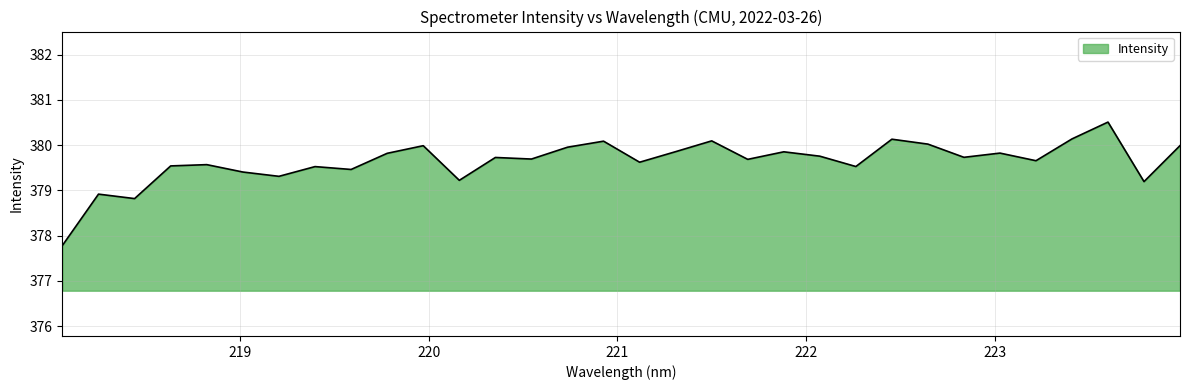

What is the difference between the maximum and minimum values?

2.7